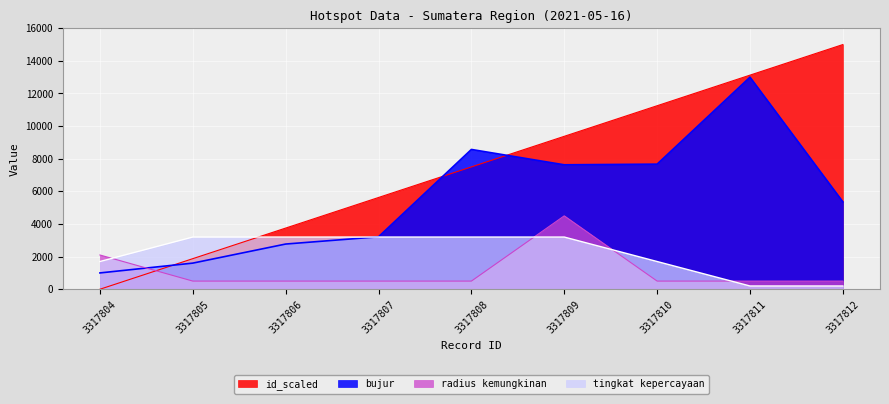

List the series in order of their peak value, lowest first.

tingkat kepercayaan, radius kemungkinan, bujur, id_scaled